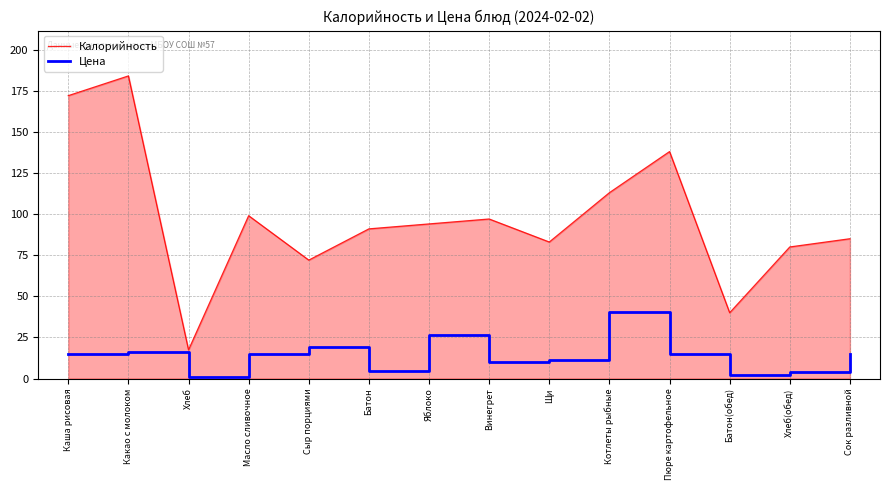

Is the value of Цена at Сок разливной greater than the value of Калорийность at Батон(обед)?

No